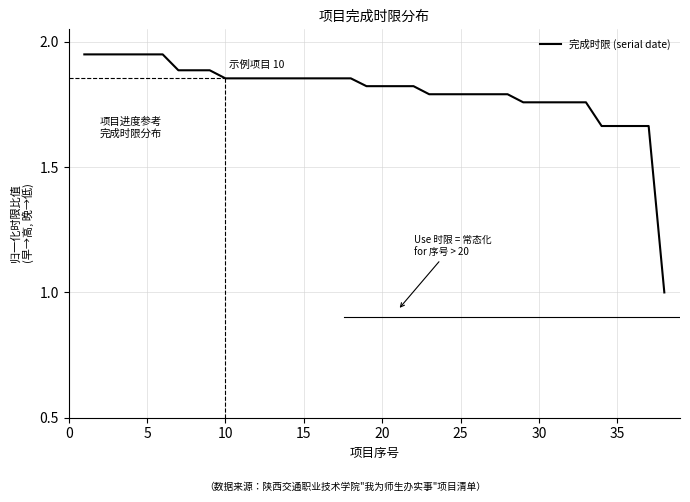

What is the minimum value shown in the chart?

1.0